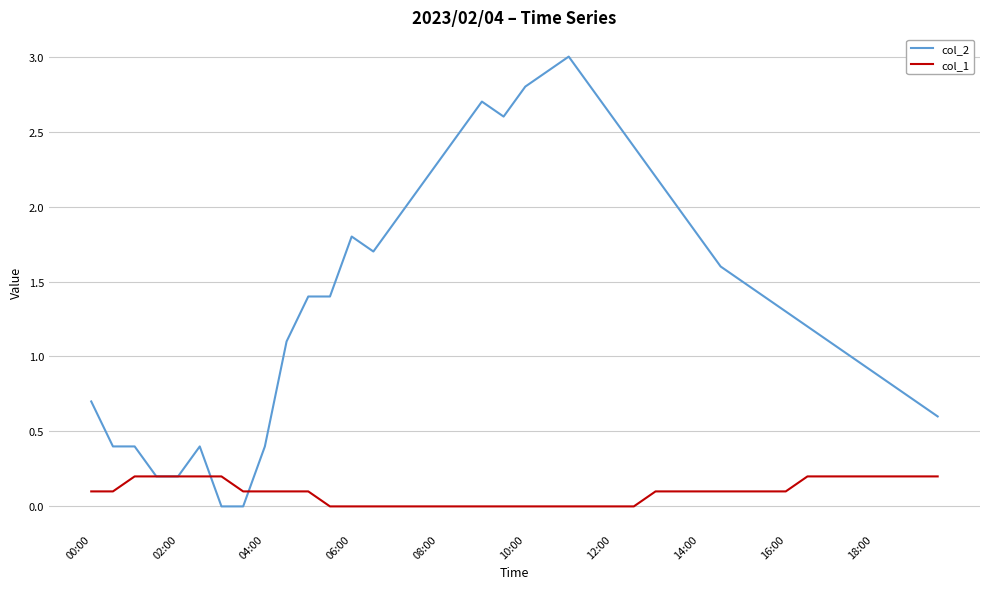

What is the average value of the col_2 series?

1.5